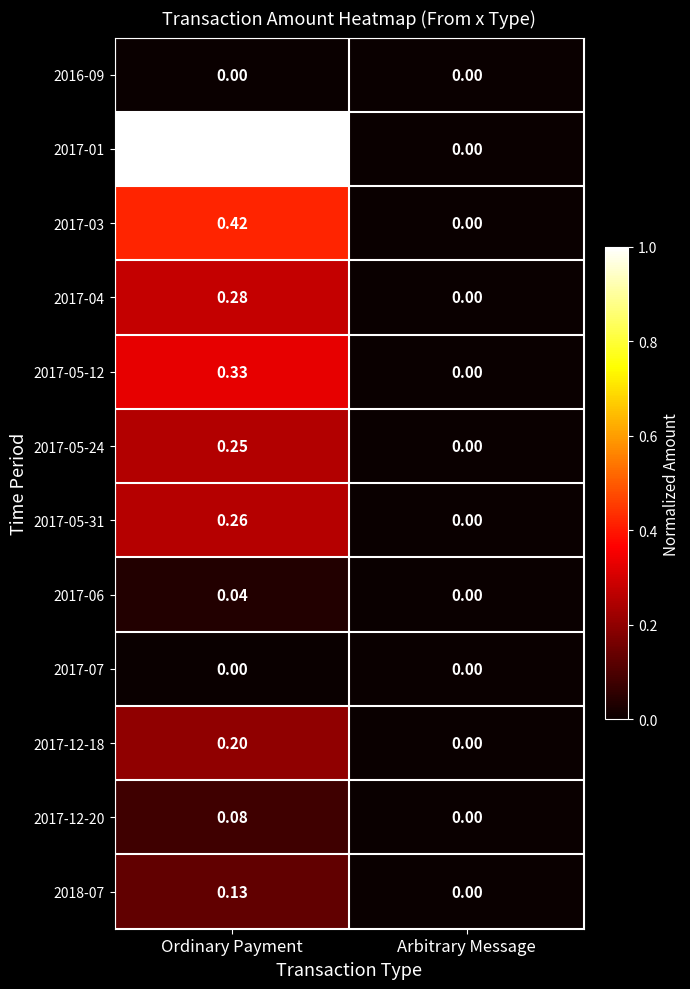

How many data points does each series have?

2